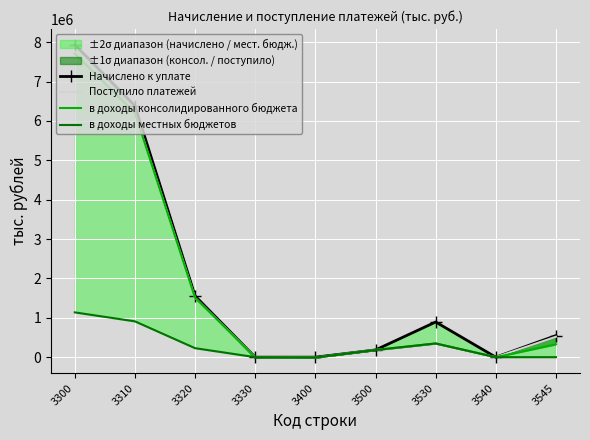

How many lines are shown in the chart?

4